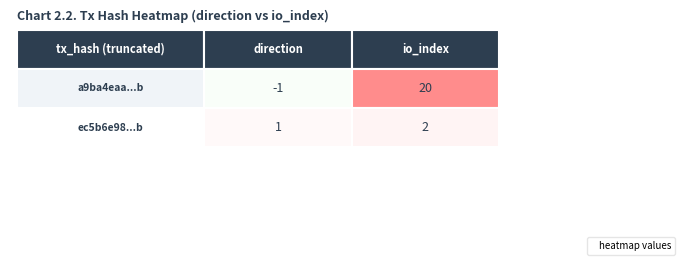

List the series in order of their overall mean, lowest first.

ec5b6e981db60f13c992fc4a834102aef29a679, a9ba4eaa9bb18b60537c991c436210e10cf317b